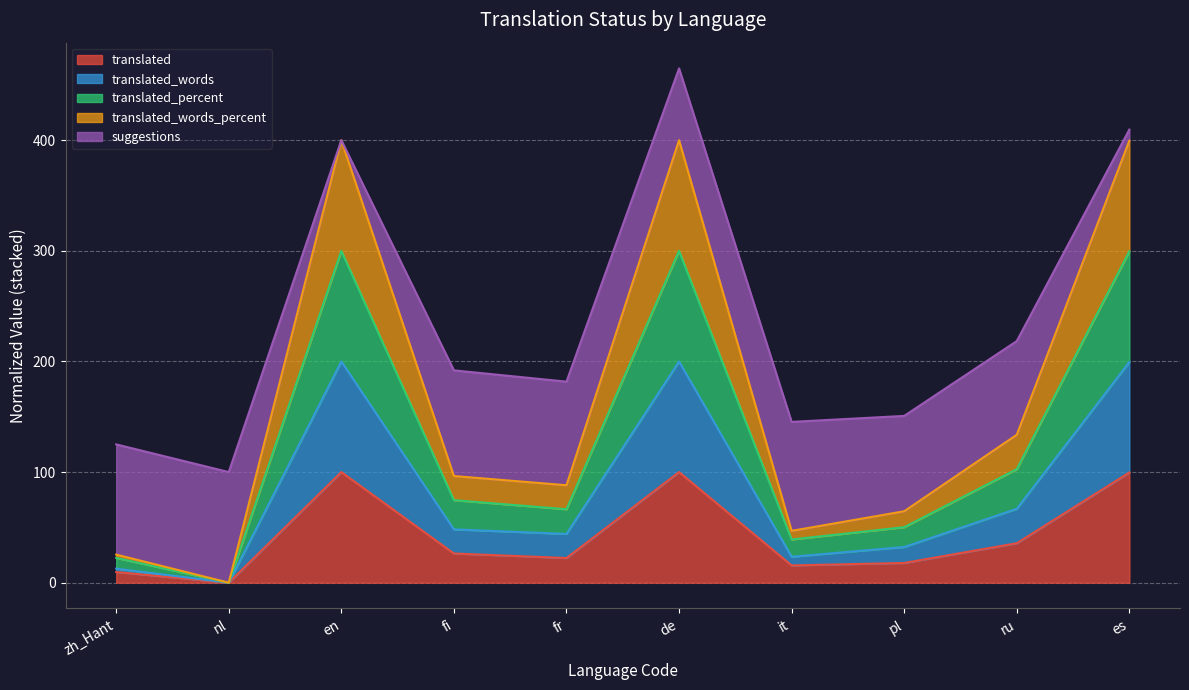

What is the label of the 4th point from the right?

it